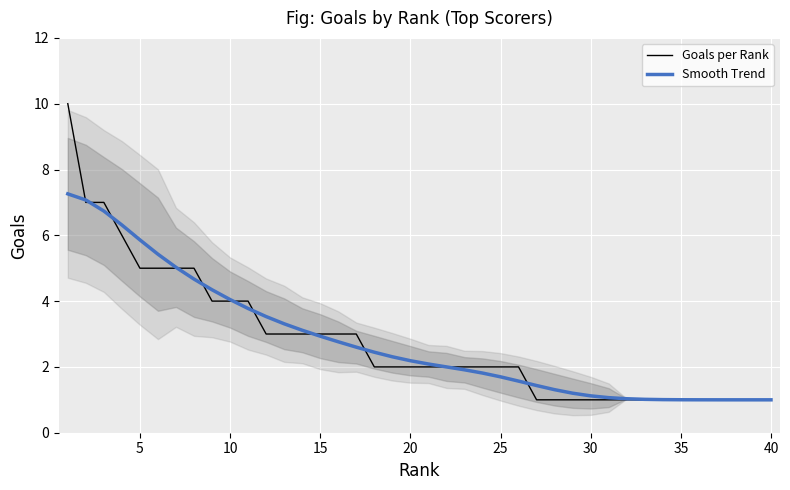

What is the minimum value for Smooth Trend?

1.0